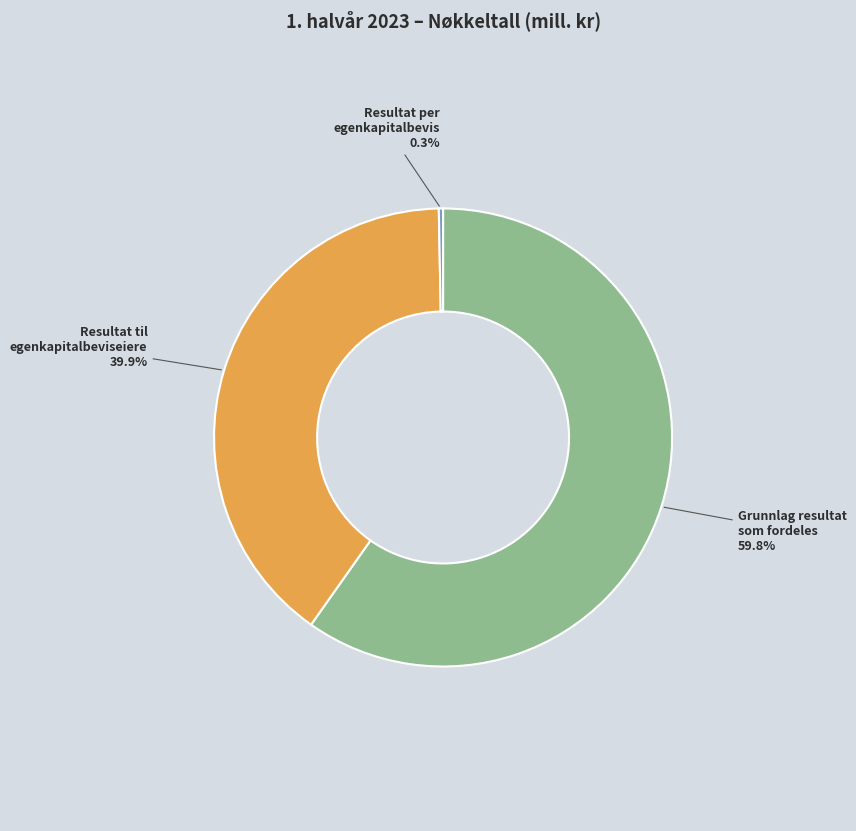

Count the number of slices in the pie.

3